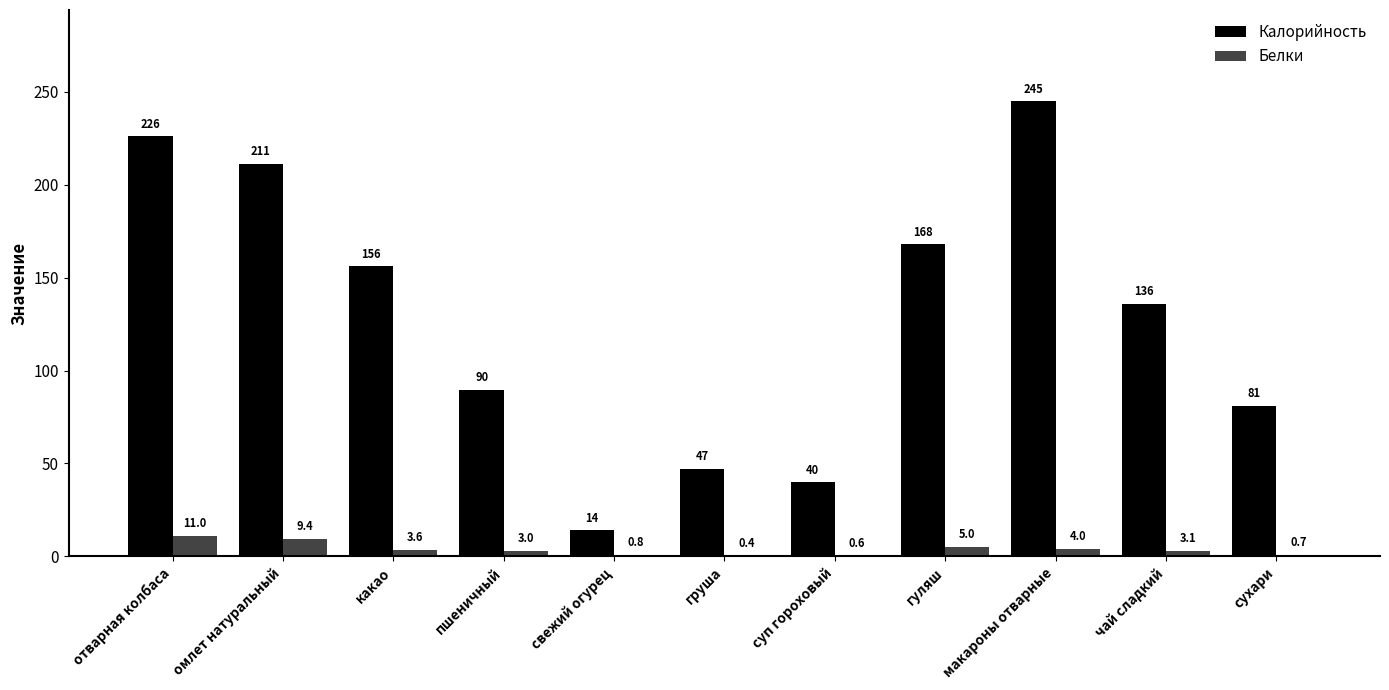

What is the sum of the Калорийность values at какао and макароны отварные?

401.0